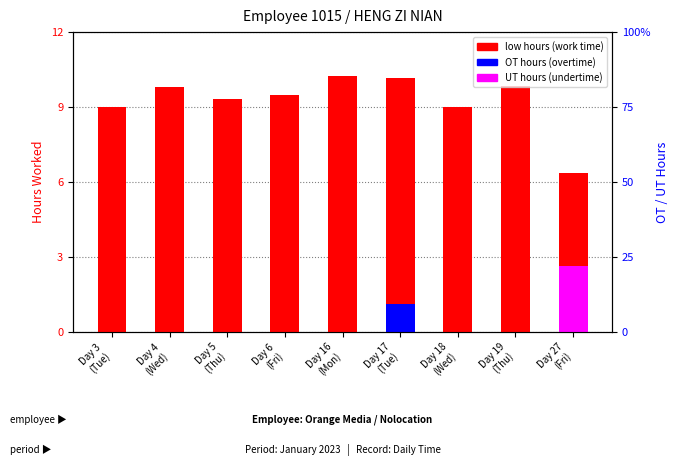

At which category is the sum across all series the highest?

Day 17
(Tue)